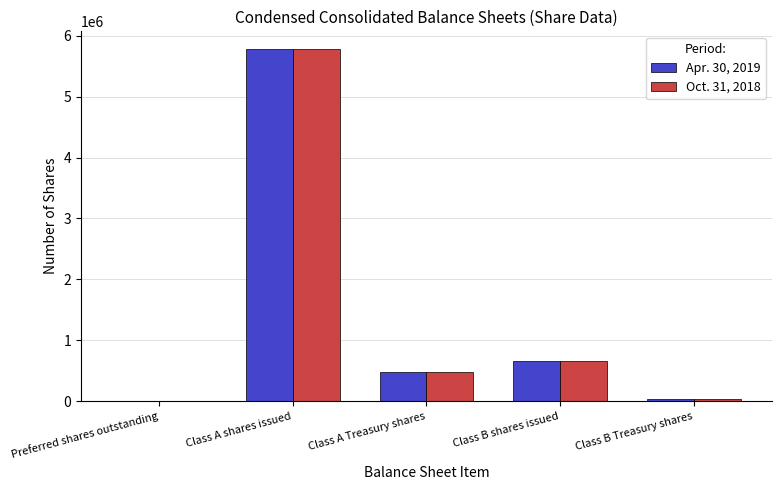

How many groups of bars are there?

5